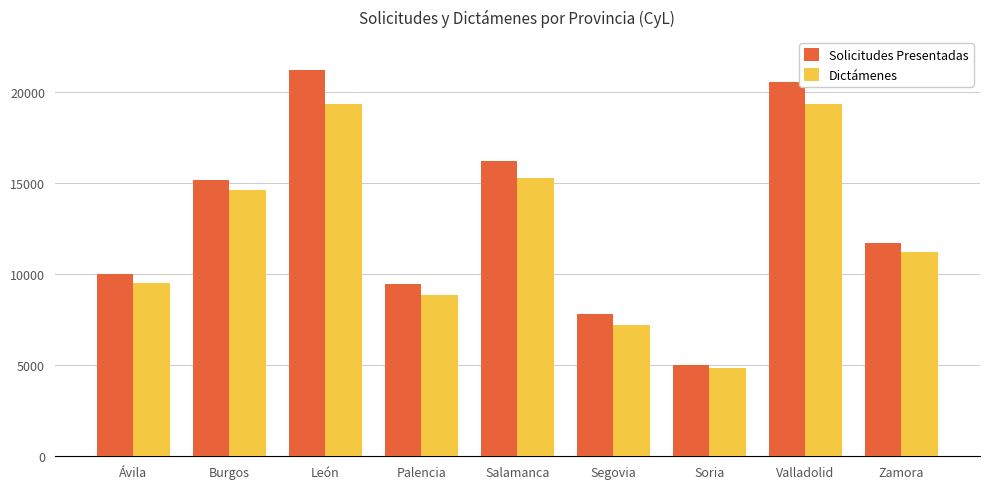

What is the maximum value for Solicitudes Presentadas?

21204